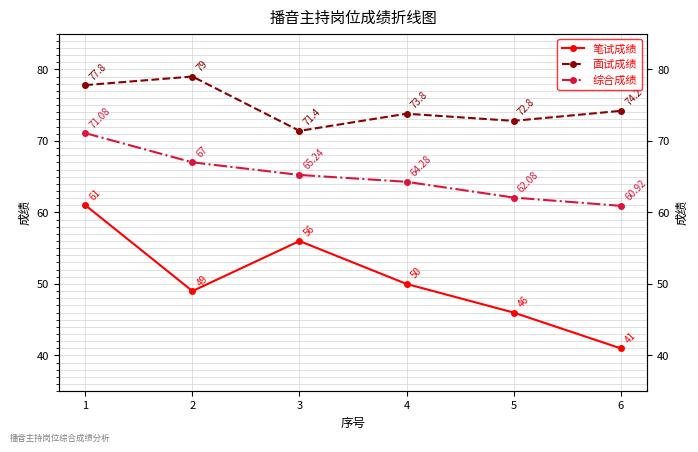

At how many categories does at least one series exceed 44?

6